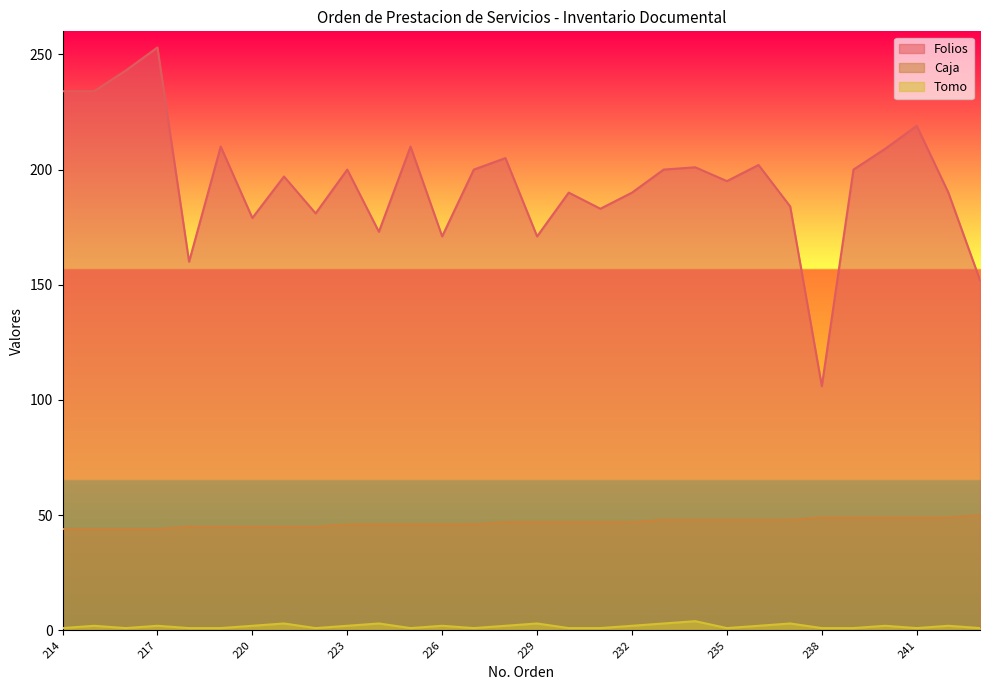

Between 230 and 217, which is larger?

217